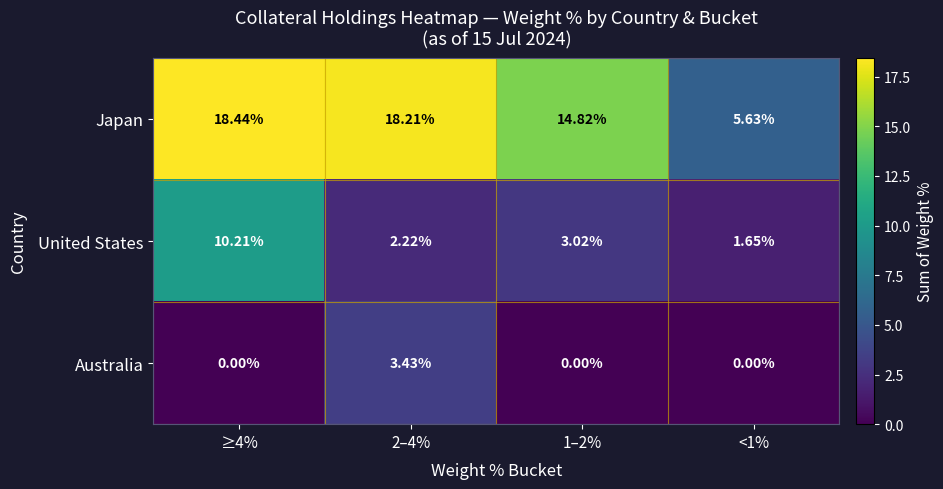

At ≥4%, list the series in order from smallest to largest.

Australia, United States, Japan